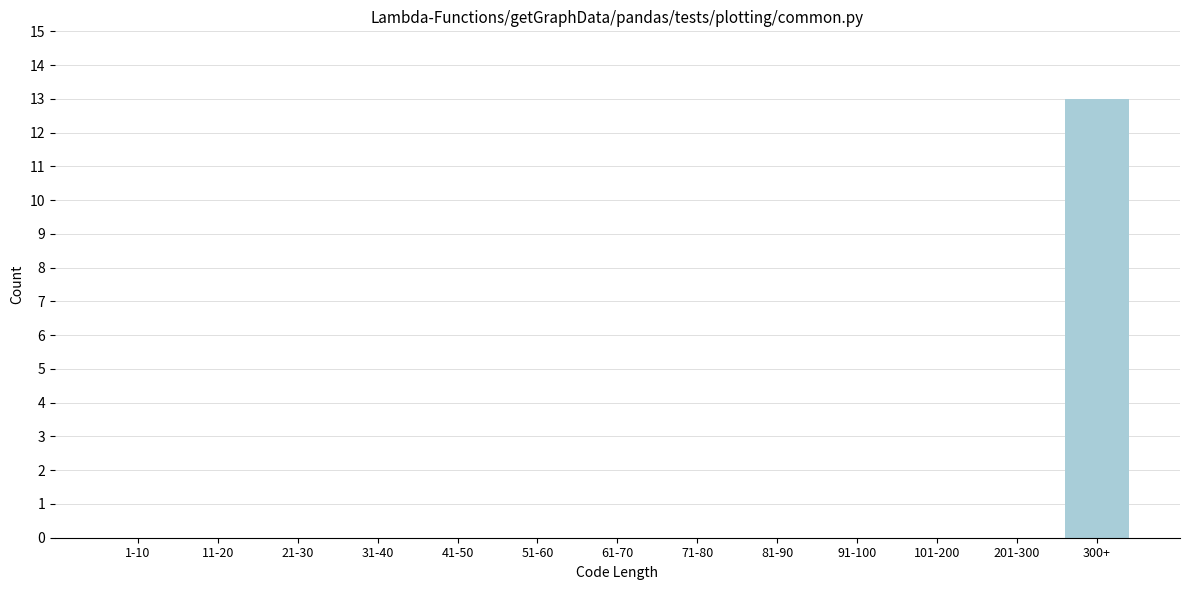

Reading left to right, list all the values displayed in this chart.

1-10=0	11-20=0	21-30=0	31-40=0	41-50=0	51-60=0	61-70=0	71-80=0	81-90=0	91-100=0	101-200=0	201-300=0	300+=13